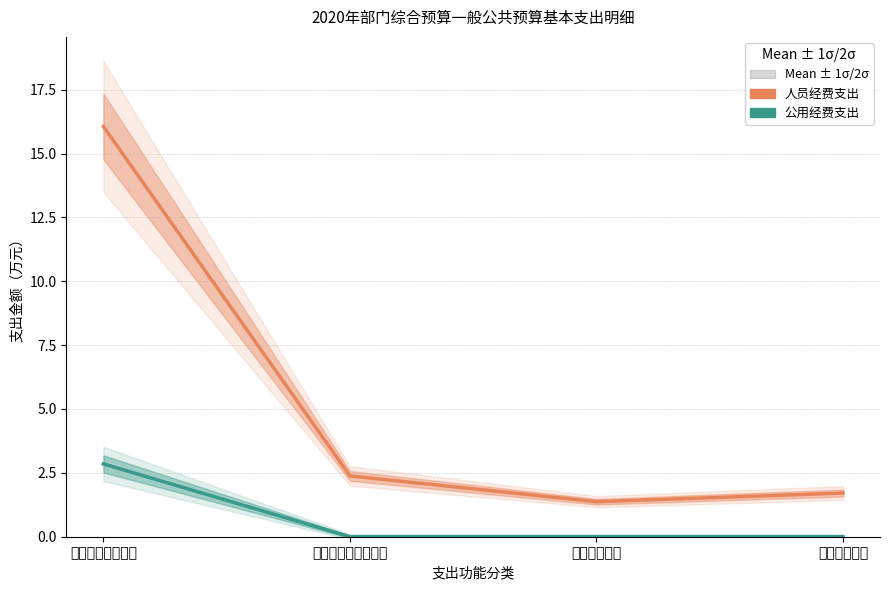

Count the 公用经费支出 values in the range 0 to 2.

3